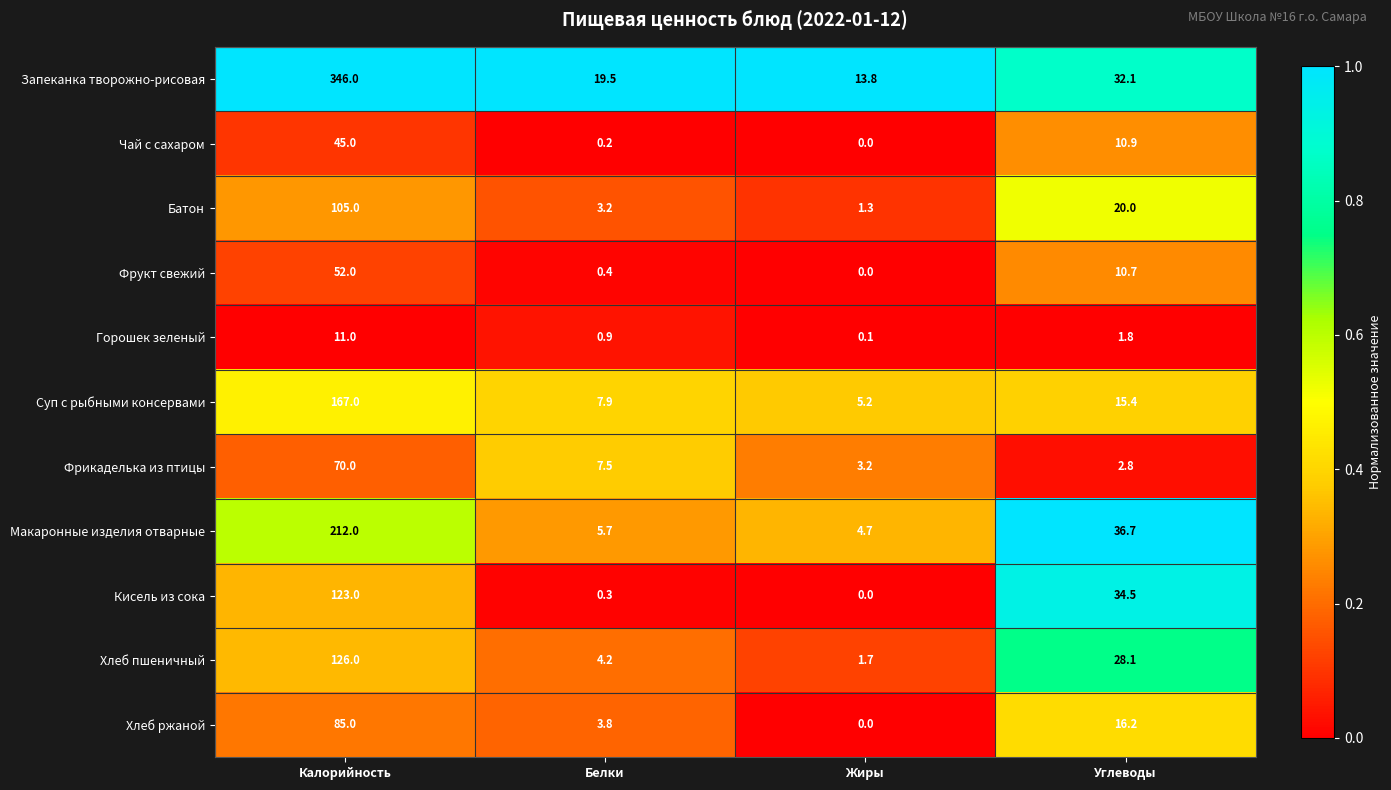

What is the total value across all series at Белки?

53.6